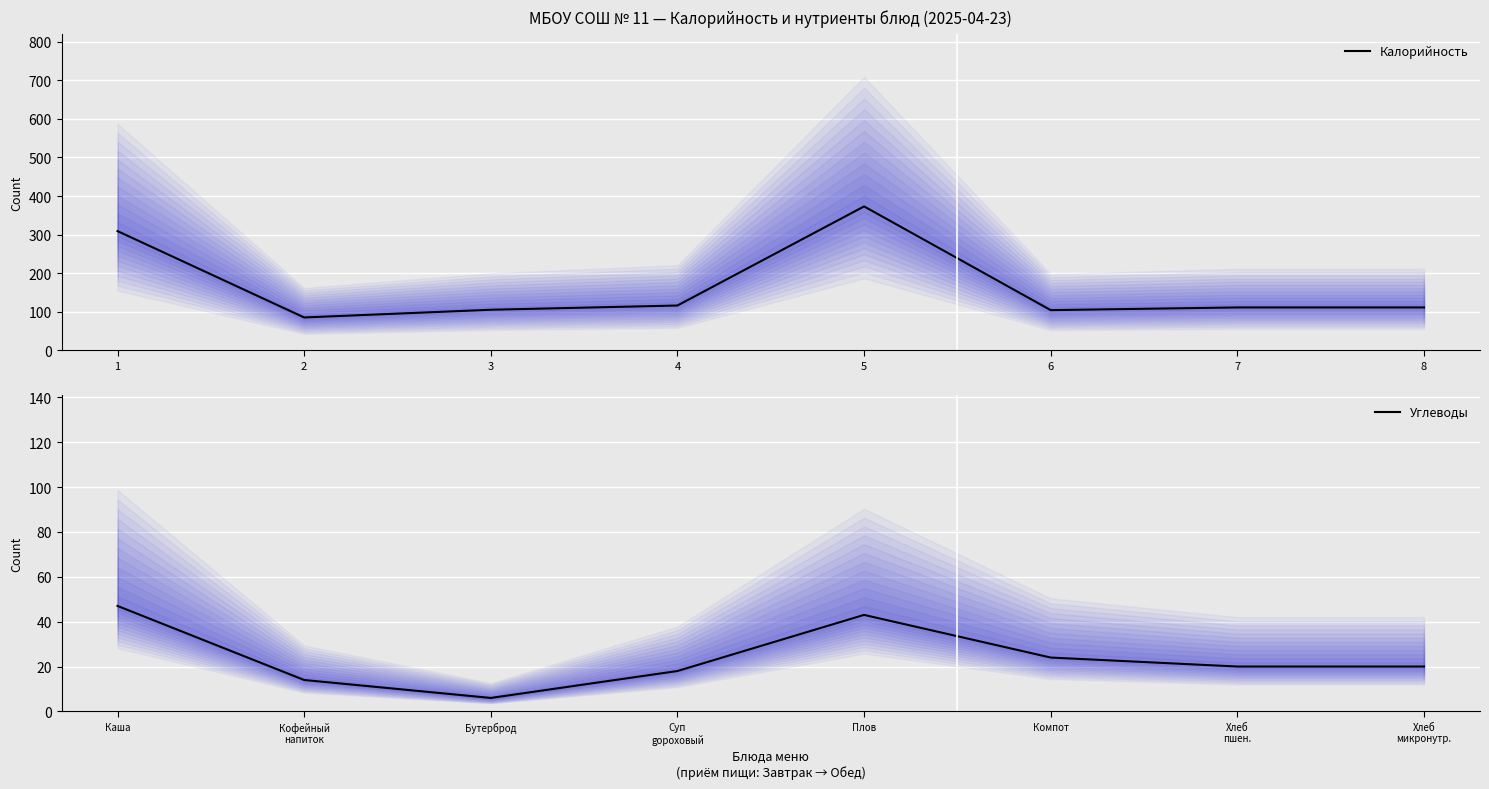

How many data points does each series have?

8